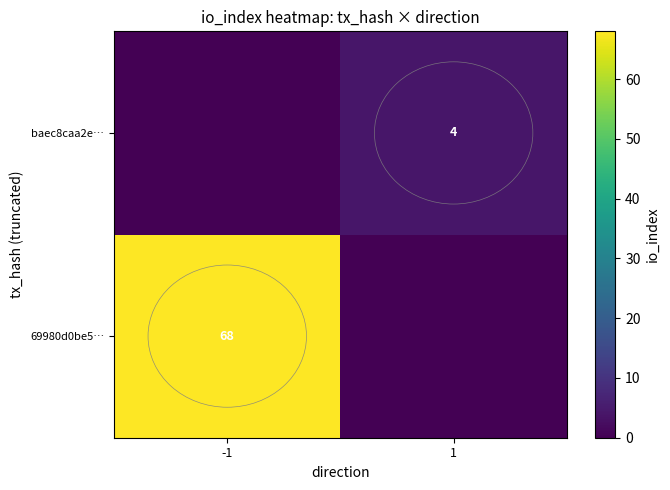

Is it true that 69980d0be5… equals 68 at -1?

True